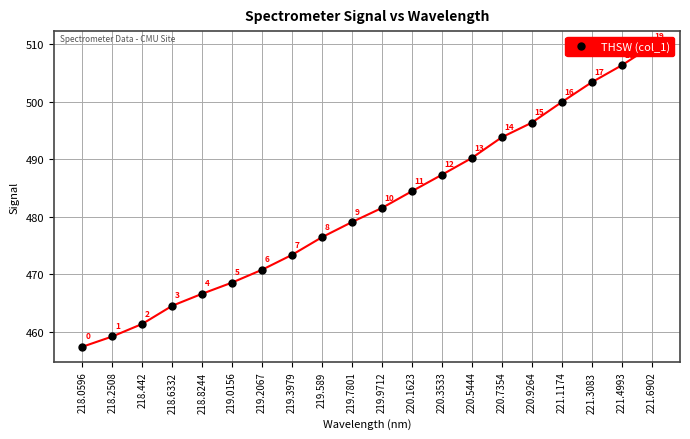

What is the approximate value at 218.442?

461.3